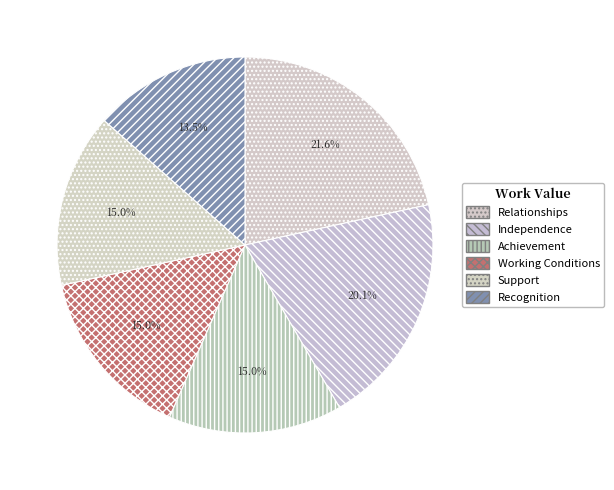

To the nearest percent, what portion does Working Conditions represent?

15%